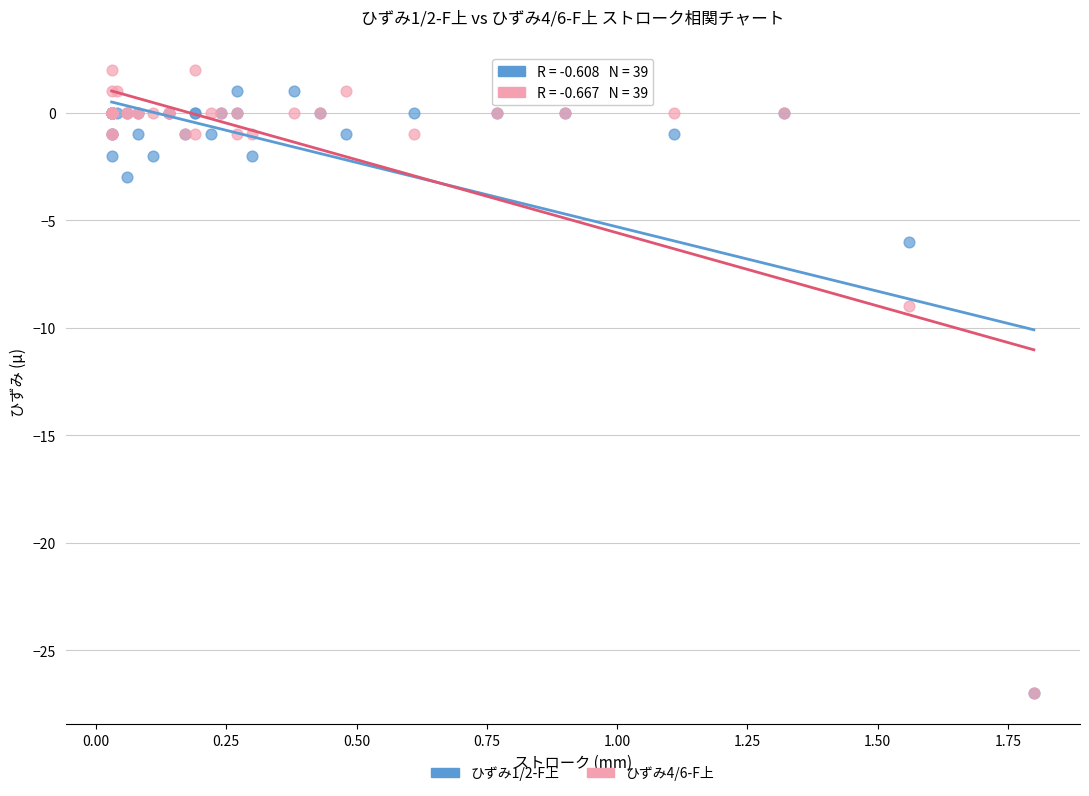

What are all the series names shown in the legend?

ひずみ1/2-F上, ひずみ4/6-F上